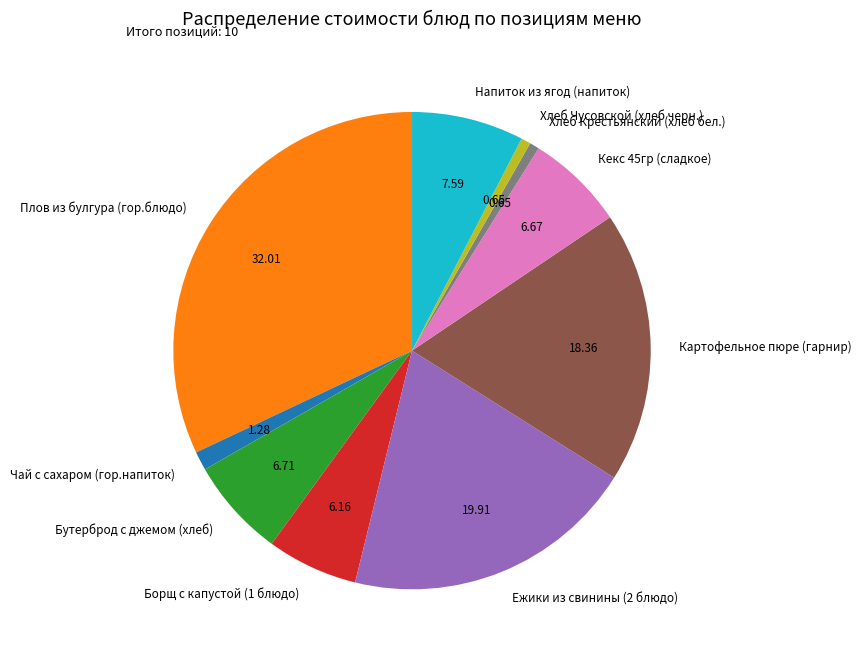

What is the ratio of the value at Кекс 45гр (сладкое) to the value at Борщ с капустой (1 блюдо)?

1.1